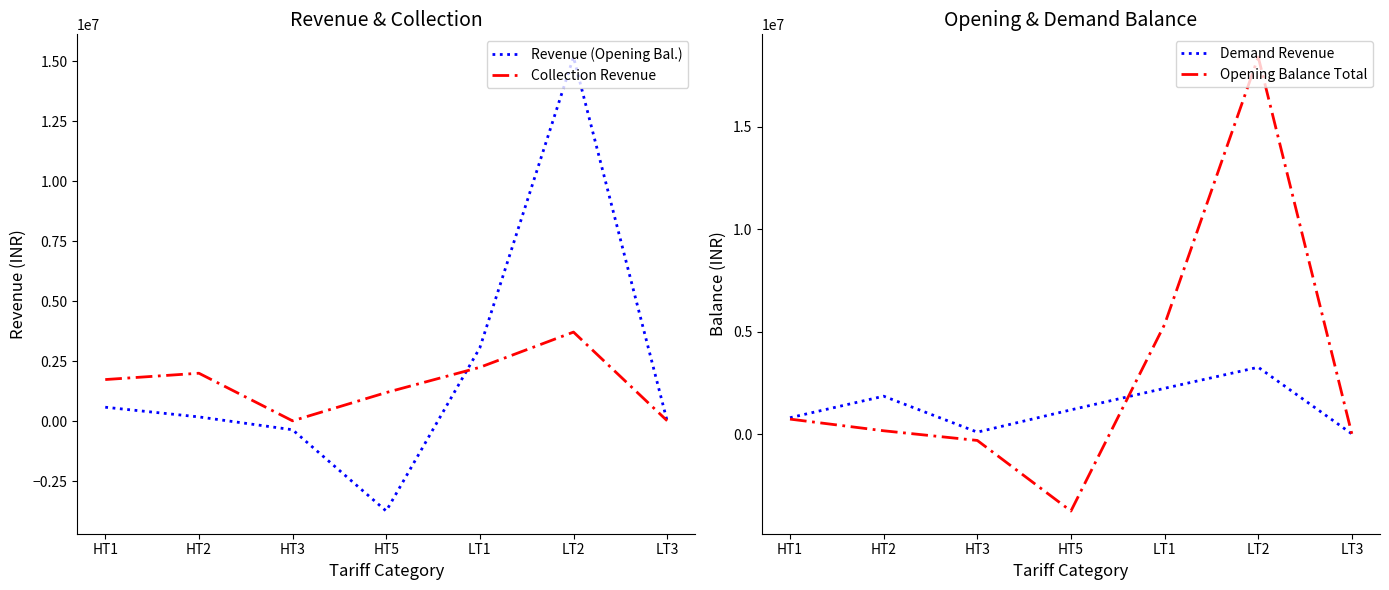

Is this an area chart (filled region under the line)?

No